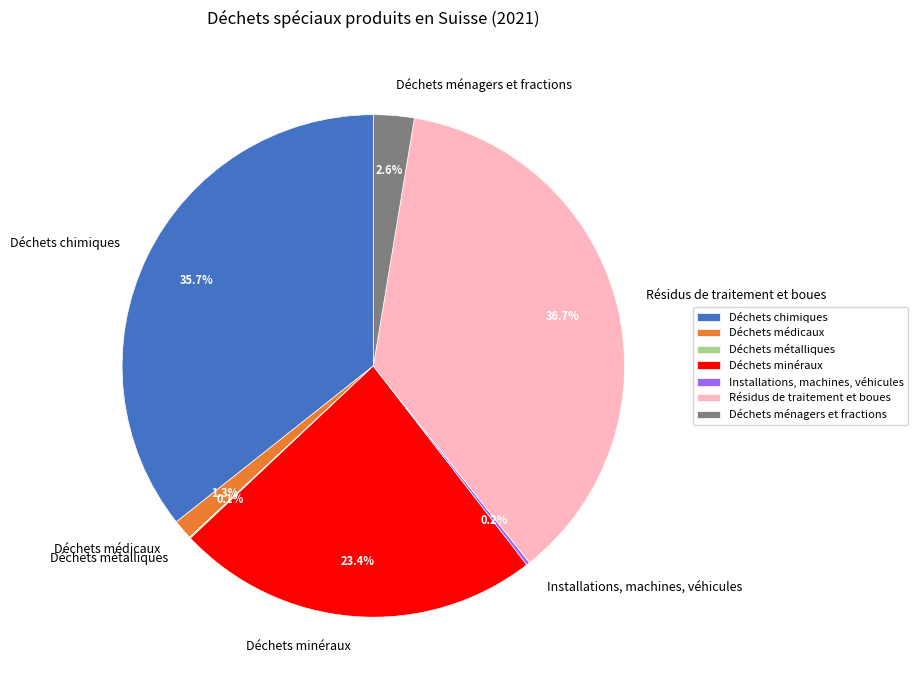

Is there a majority slice in this chart?

No